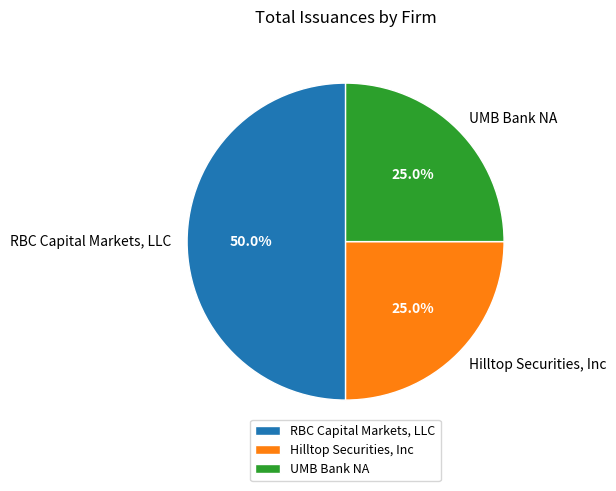

To the nearest percent, what percentage of the pie is UMB Bank NA?

25%